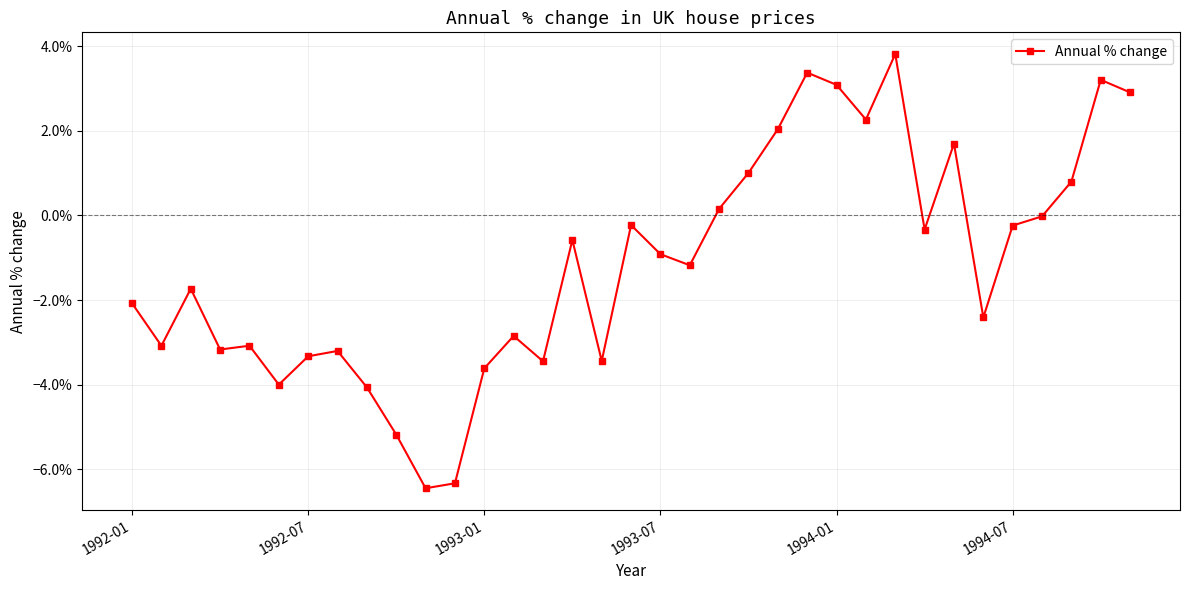

Where does the data first go above 0?

20